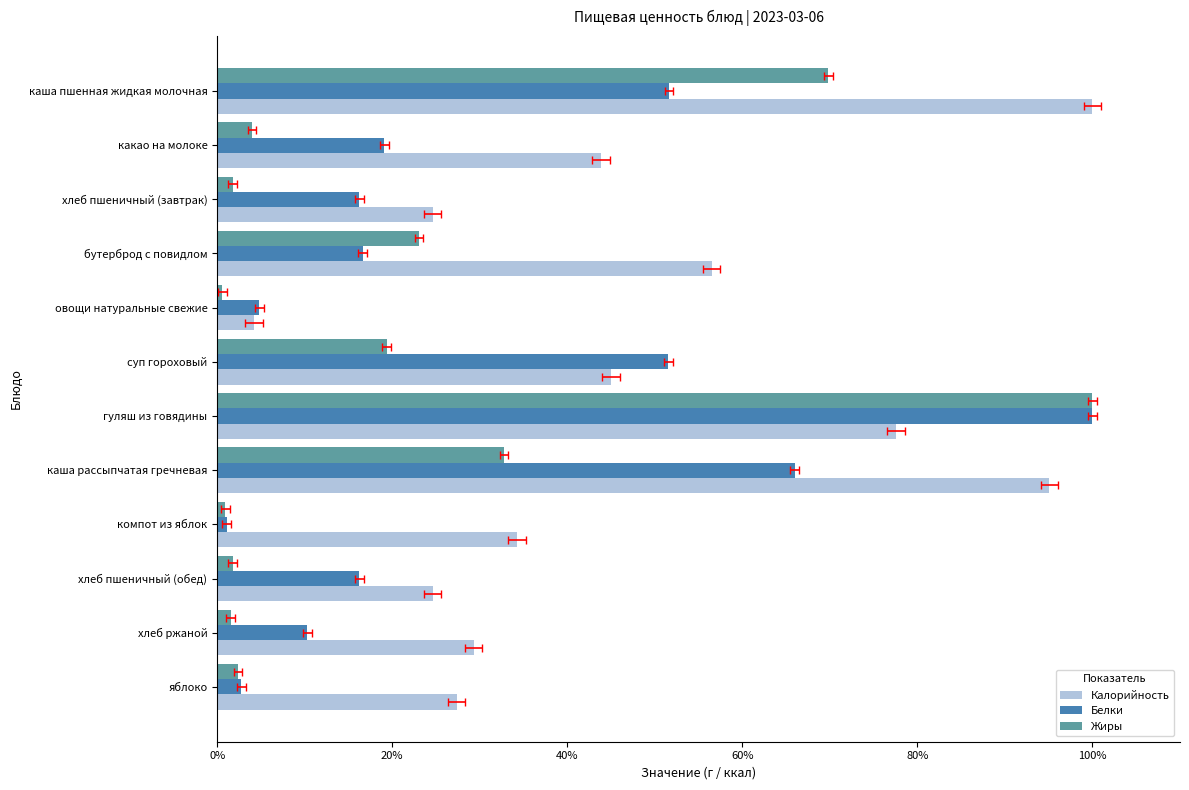

The value of Белки at гуляш из говядины is 0.2. True or false?

False